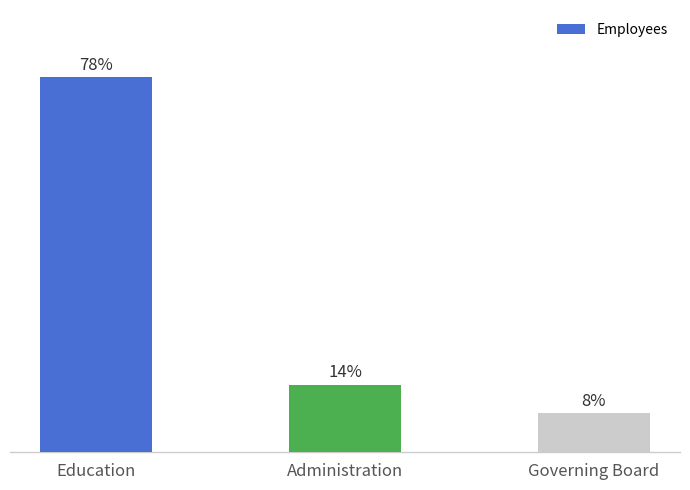

What is the label of the 1st bar from the right?

Governing Board